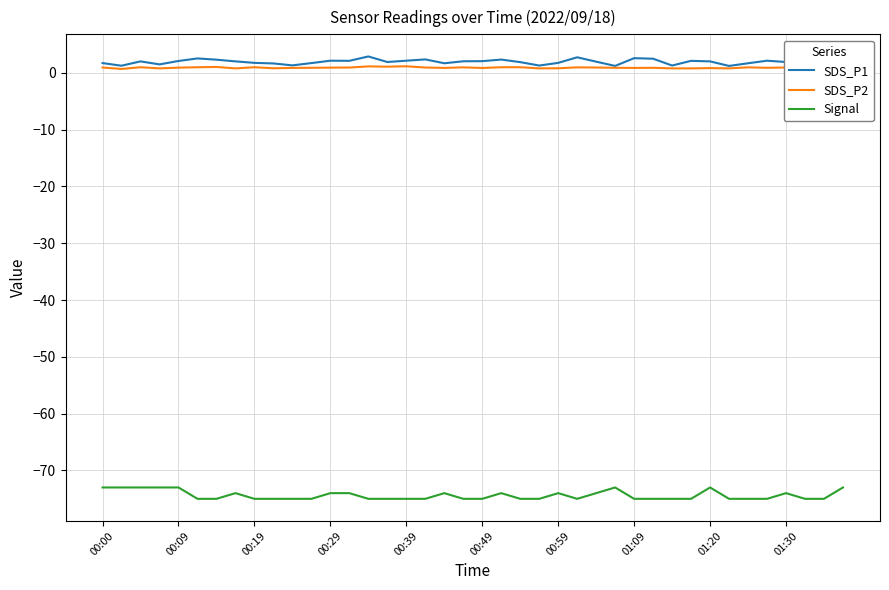

Rank the series by their maximum value, from highest to lowest.

SDS_P1, SDS_P2, Signal